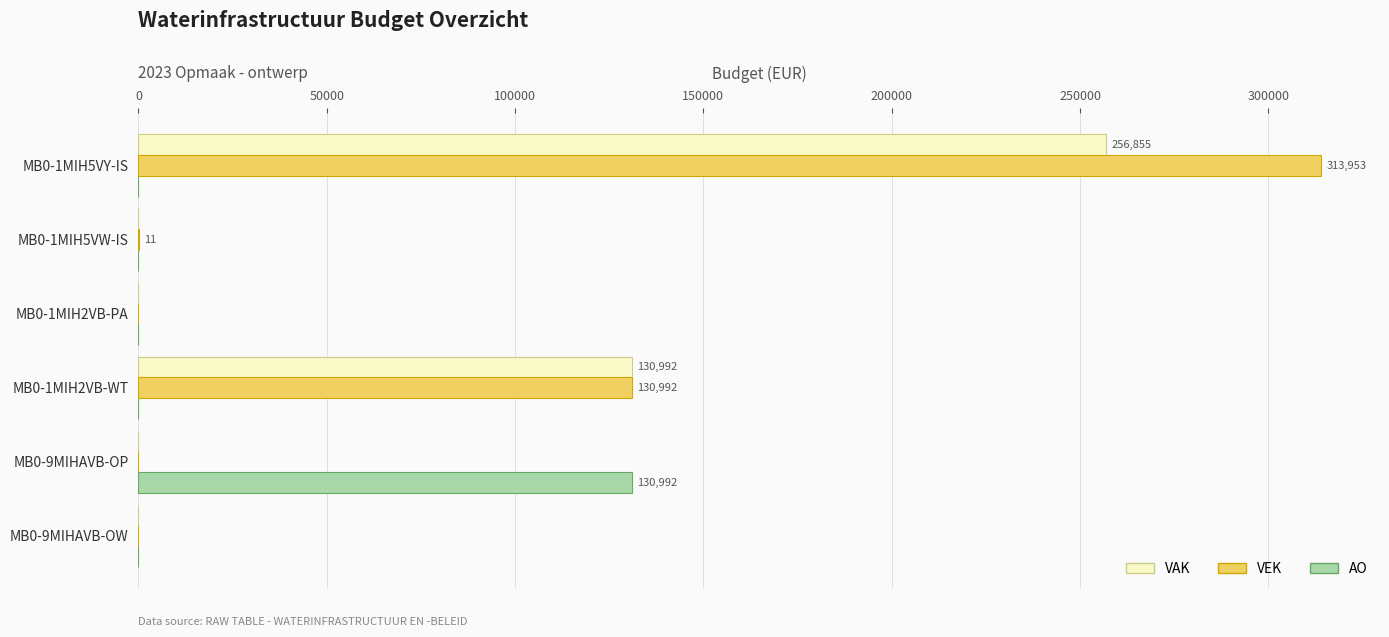

Which category has the highest value in the VEK series?

MB0-1MIH5VY-IS